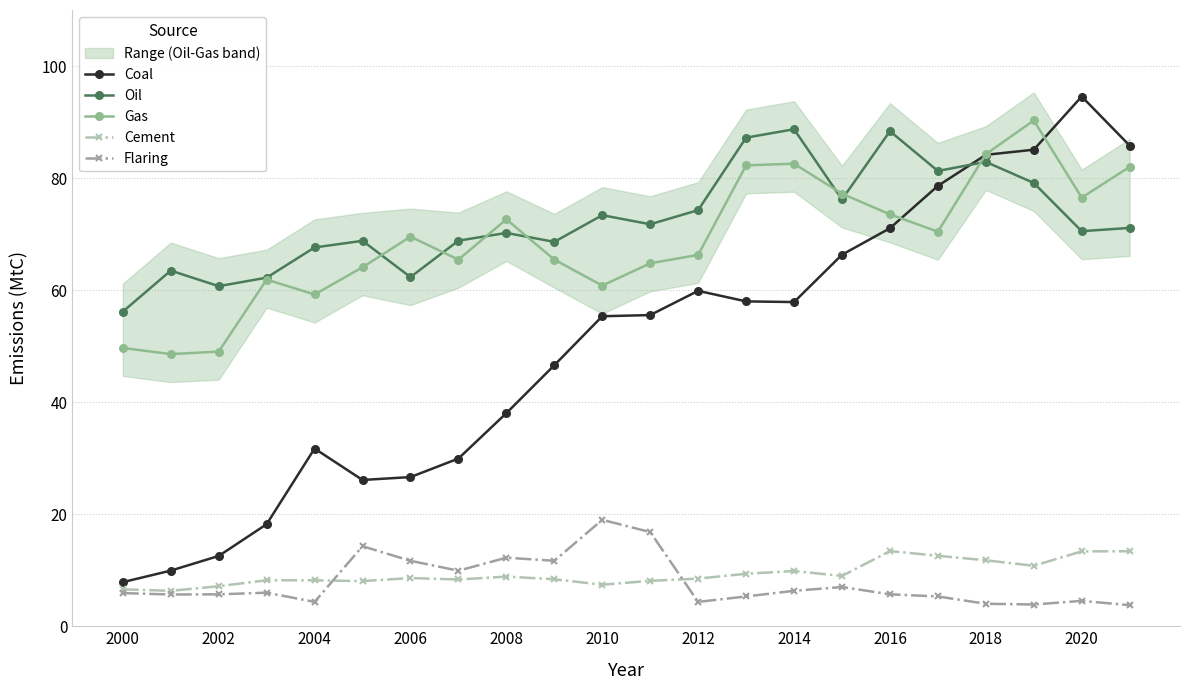

True or false: Flaring and Gas intersect in this chart.

False